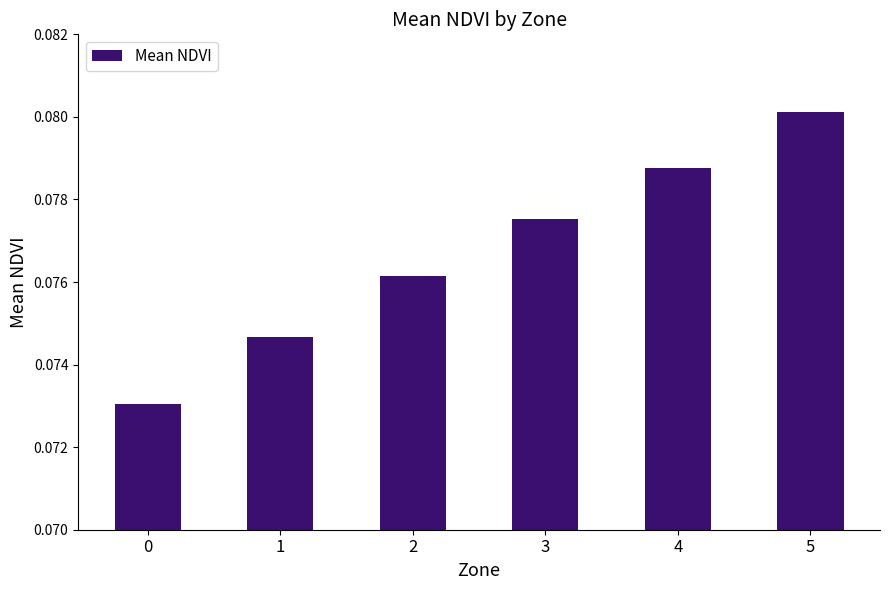

List the labels in order of value, largest first.

5, 4, 3, 2, 1, 0